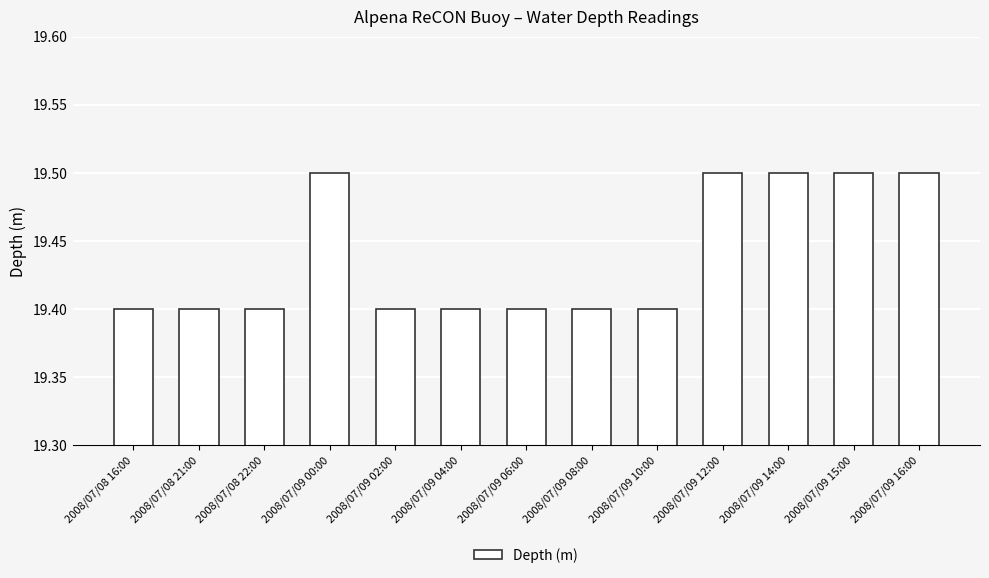

The chart shows a value of 25.4 at 2008/07/09 12:00. True or false?

False